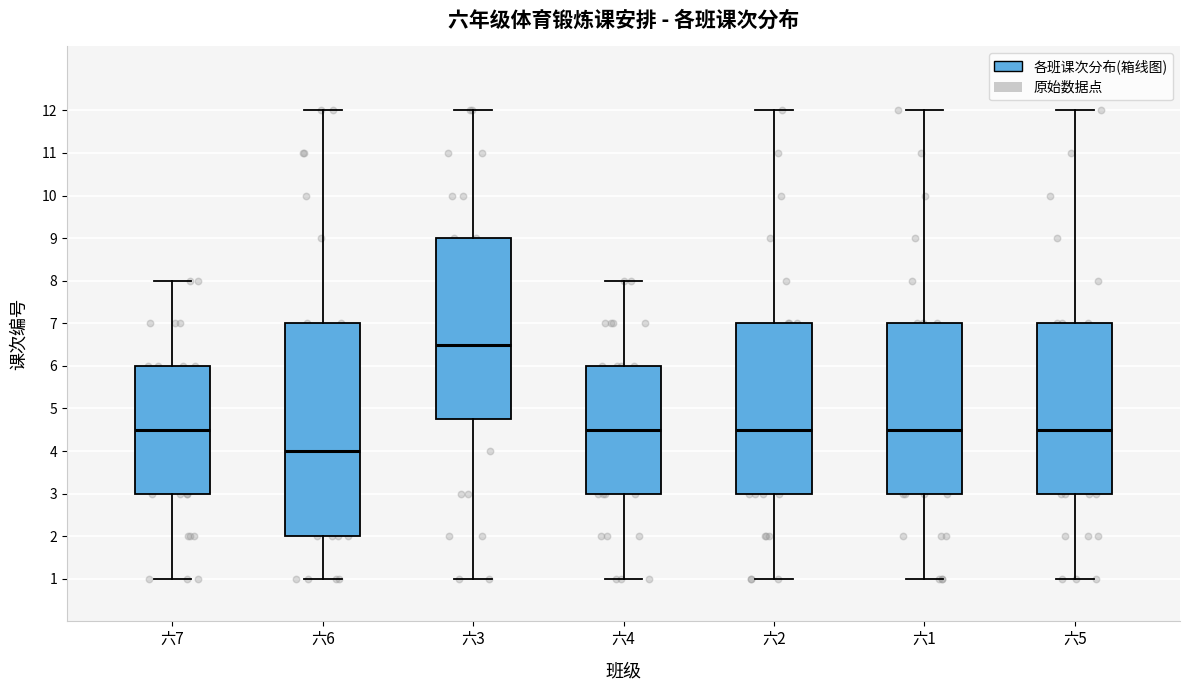

Comparing the boxes themselves (not the whiskers), which one is the tallest?

六6